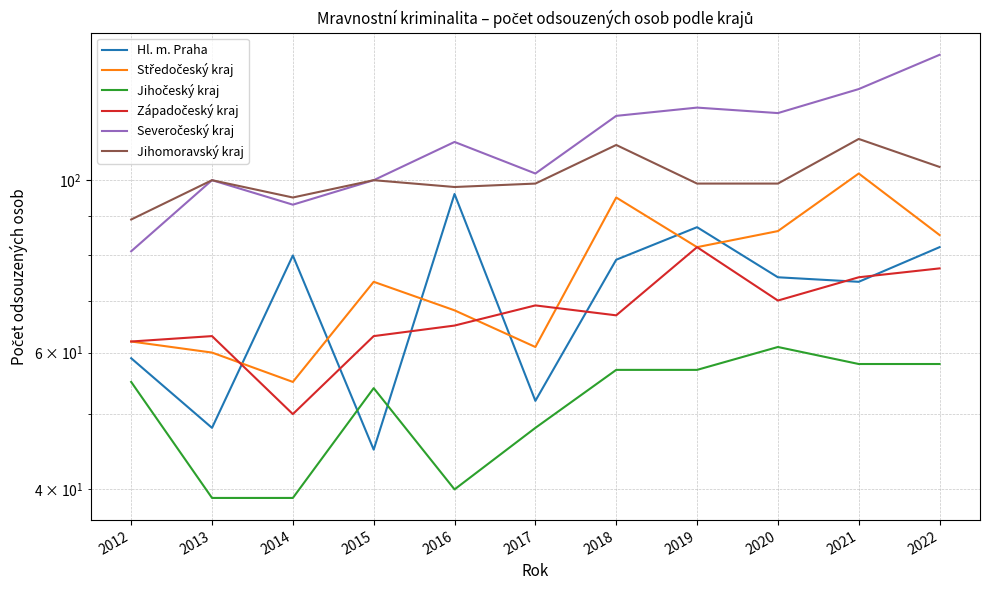

Which has a higher value, 2022 or 2015?

2022